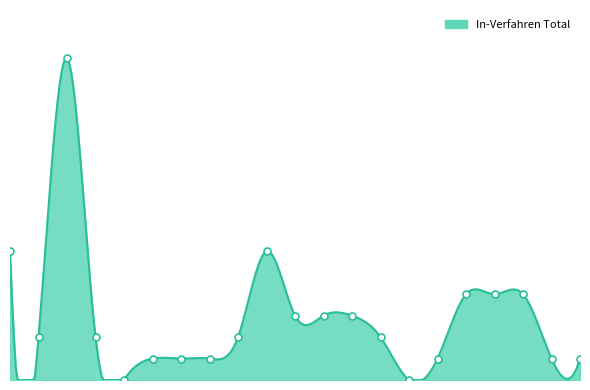

What is the ratio of the value at Marokko to the value at Niger?

1.0